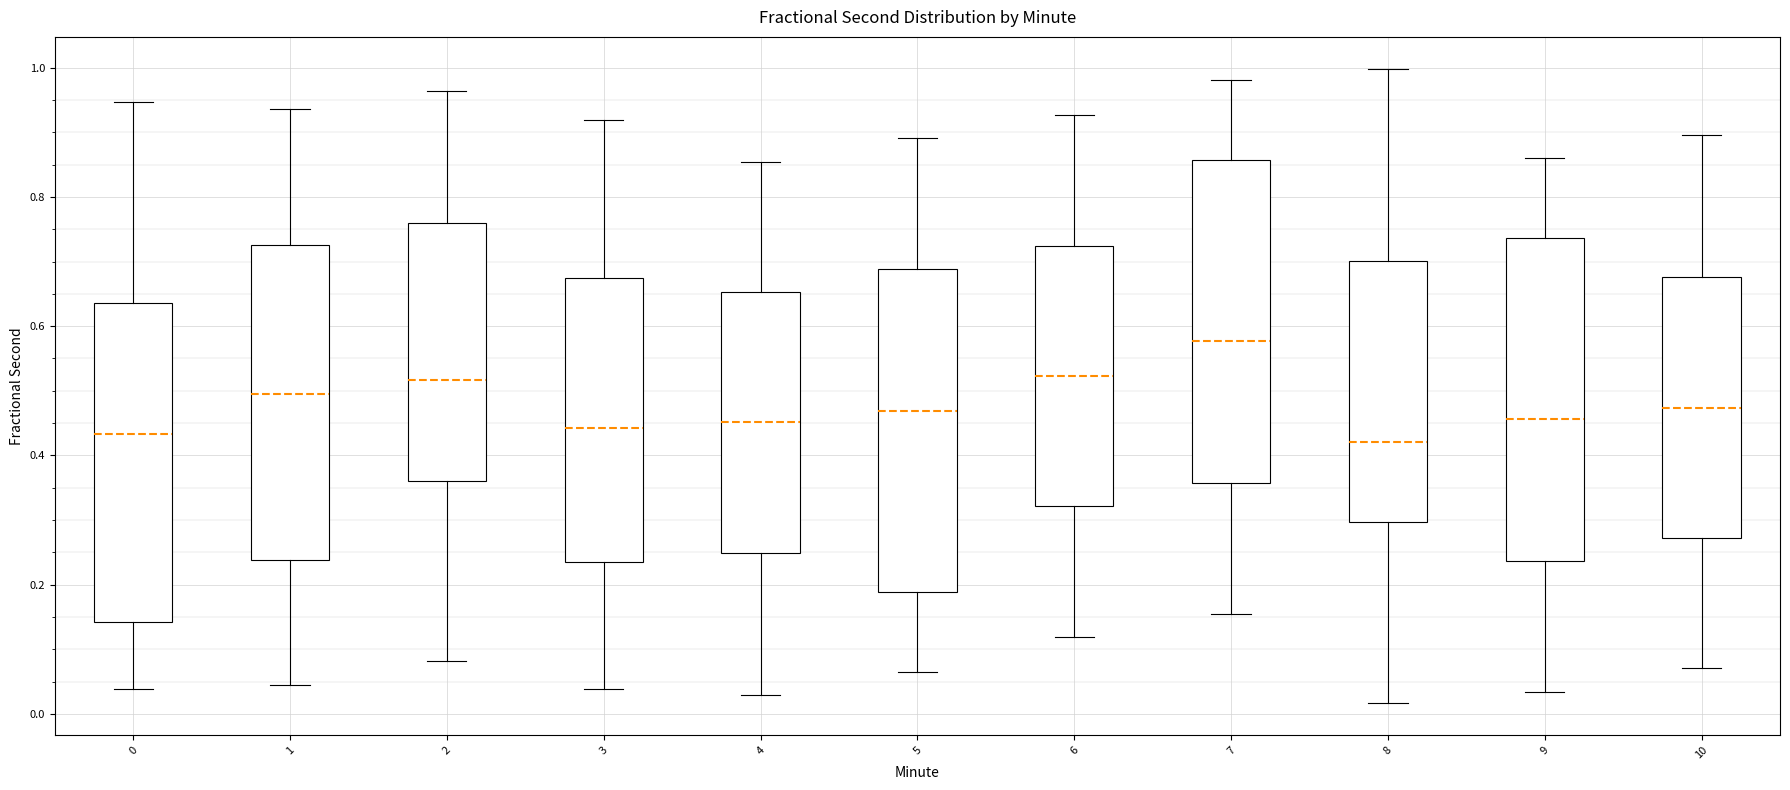

Reading left to right, read every box against the y-axis: the position of its median line, the range the box covers, and the ends of its whiskers. The values are not printed on the chart, so give them approximately, as read against the axis.

0: median 0.44, box 0.14 to 0.64, whiskers 0.04 to 0.94
1: median 0.50, box 0.24 to 0.72, whiskers 0.04 to 0.94
2: median 0.52, box 0.36 to 0.76, whiskers 0.08 to 0.96
3: median 0.44, box 0.24 to 0.68, whiskers 0.04 to 0.92
4: median 0.46, box 0.24 to 0.66, whiskers 0.02 to 0.86
5: median 0.46, box 0.18 to 0.68, whiskers 0.06 to 0.90
6: median 0.52, box 0.32 to 0.72, whiskers 0.12 to 0.92
7: median 0.58, box 0.36 to 0.86, whiskers 0.16 to 0.98
8: median 0.42, box 0.30 to 0.70, whiskers 0.02 to 1.00
9: median 0.46, box 0.24 to 0.74, whiskers 0.04 to 0.86
10: median 0.48, box 0.28 to 0.68, whiskers 0.08 to 0.90